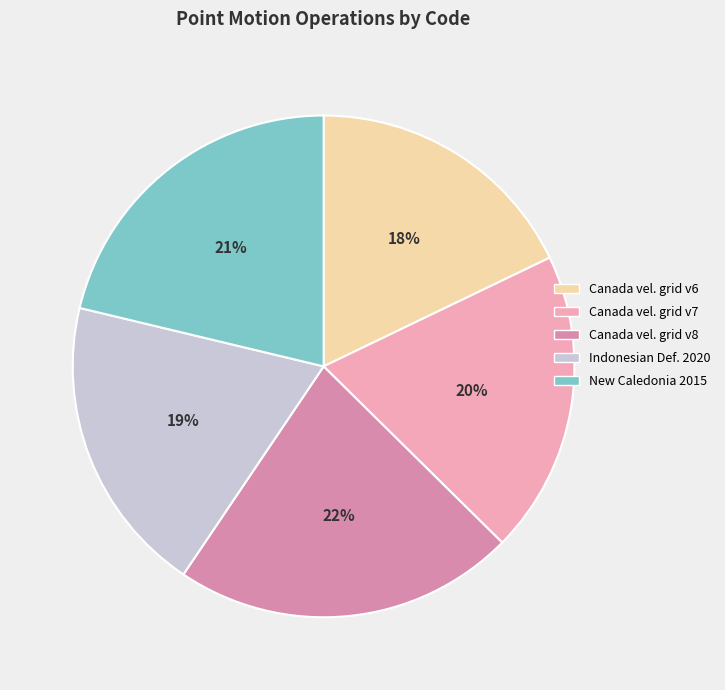

Does Canada vel. grid v6 account for over 50% of the chart?

No